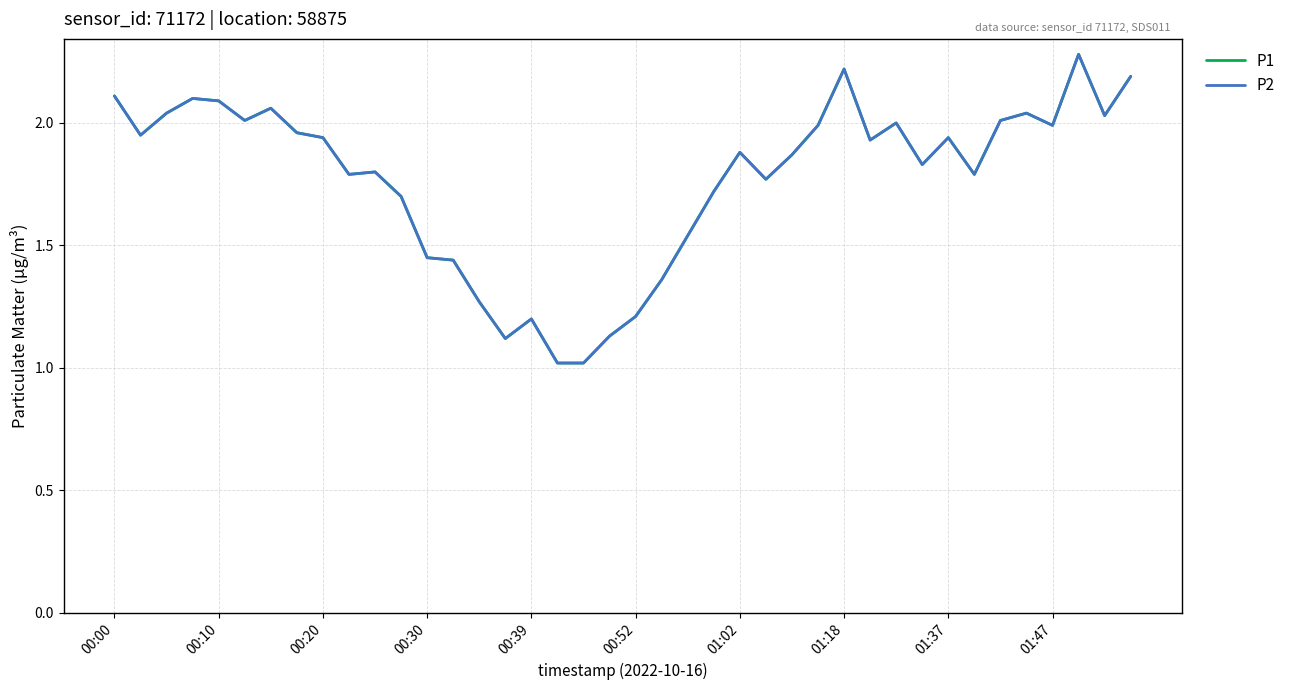

True or false: P2 and P1 intersect in this chart.

False